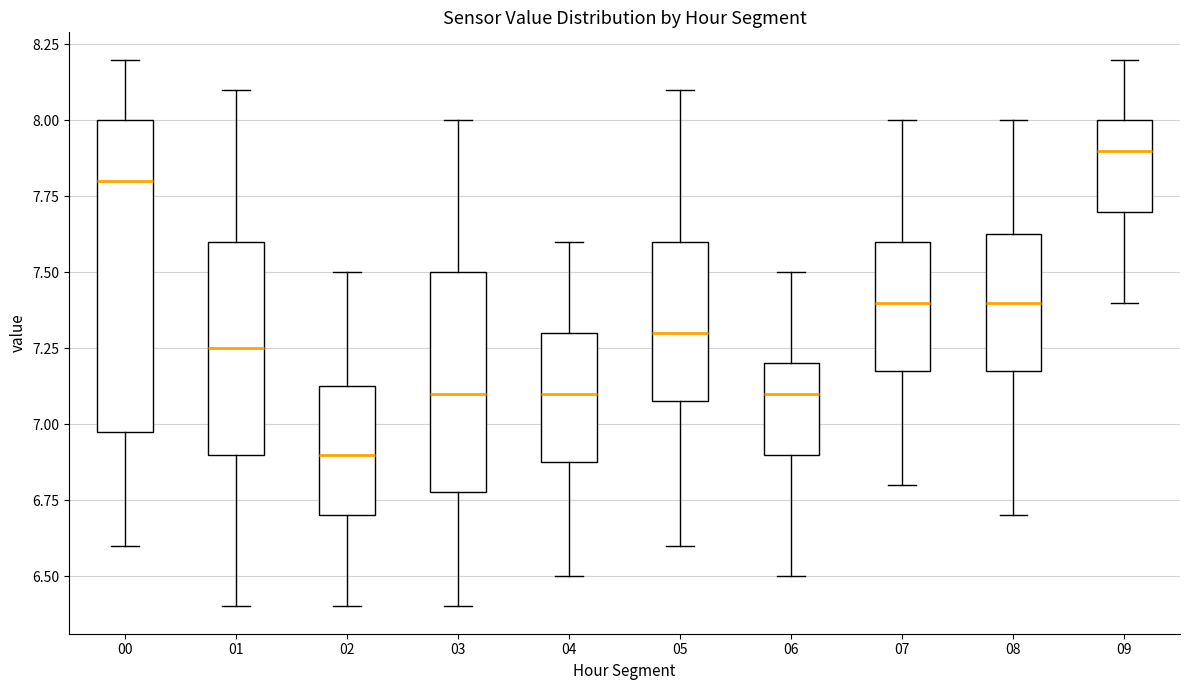

Where does the upper whisker of the box at x = 03 end on the y-axis? The values are not printed on the chart, so give them approximately, as read against the axis.

8.00